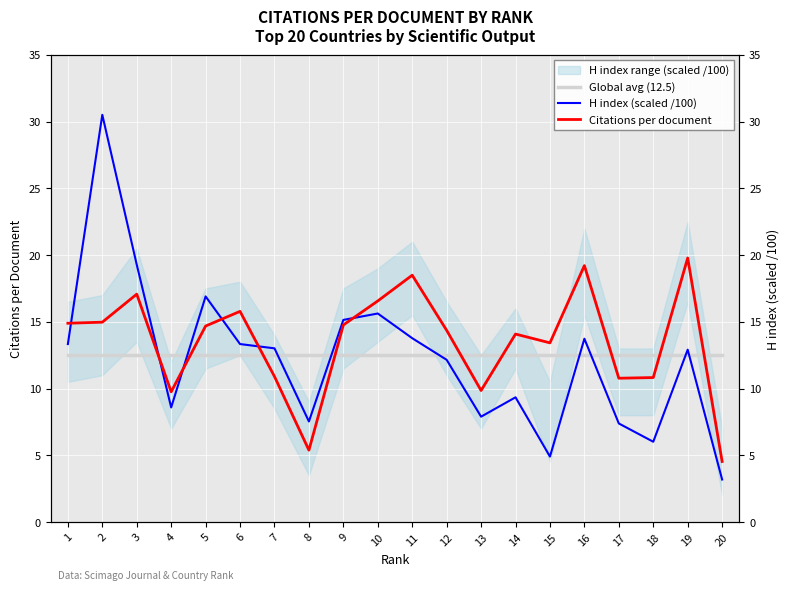

Which series changed the most between 4 and 6?

Citations per document